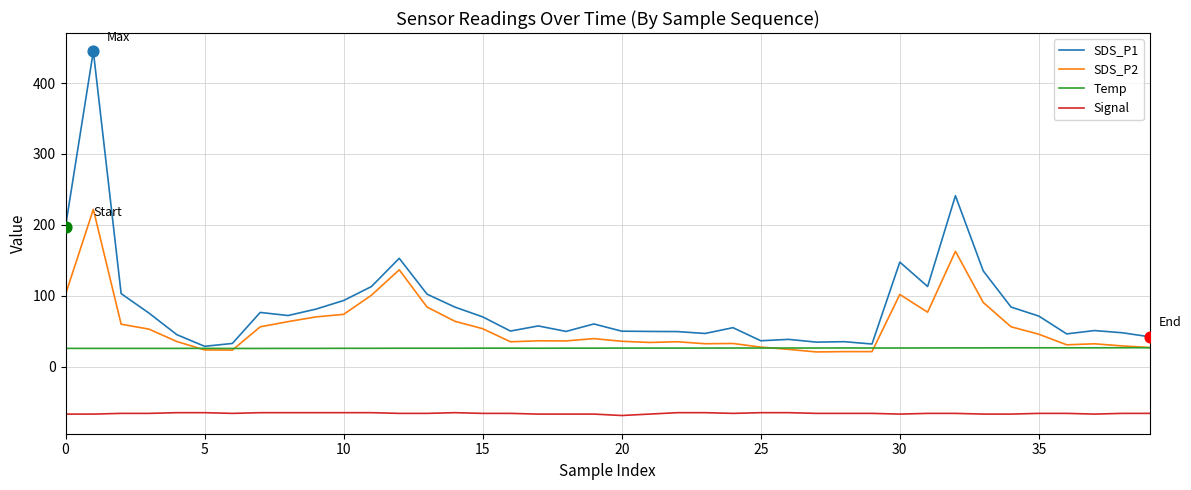

Which series has the largest range (max minus min)?

SDS_P1